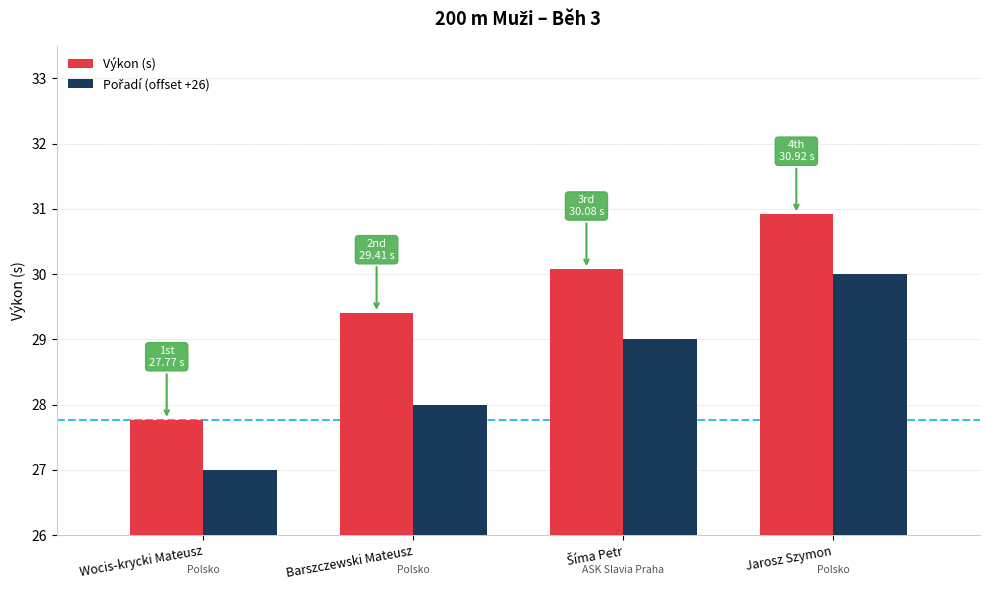

What position from the left is Barszczewski Mateusz?

2